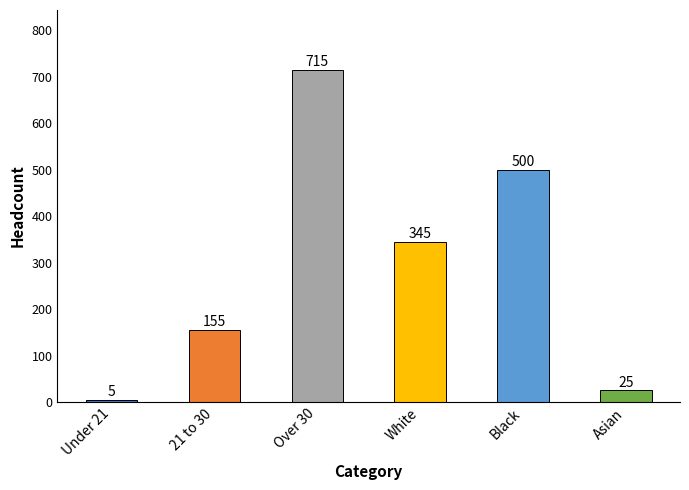

Rank the categories by value from highest to lowest.

Over 30, Black, White, 21 to 30, Asian, Under 21